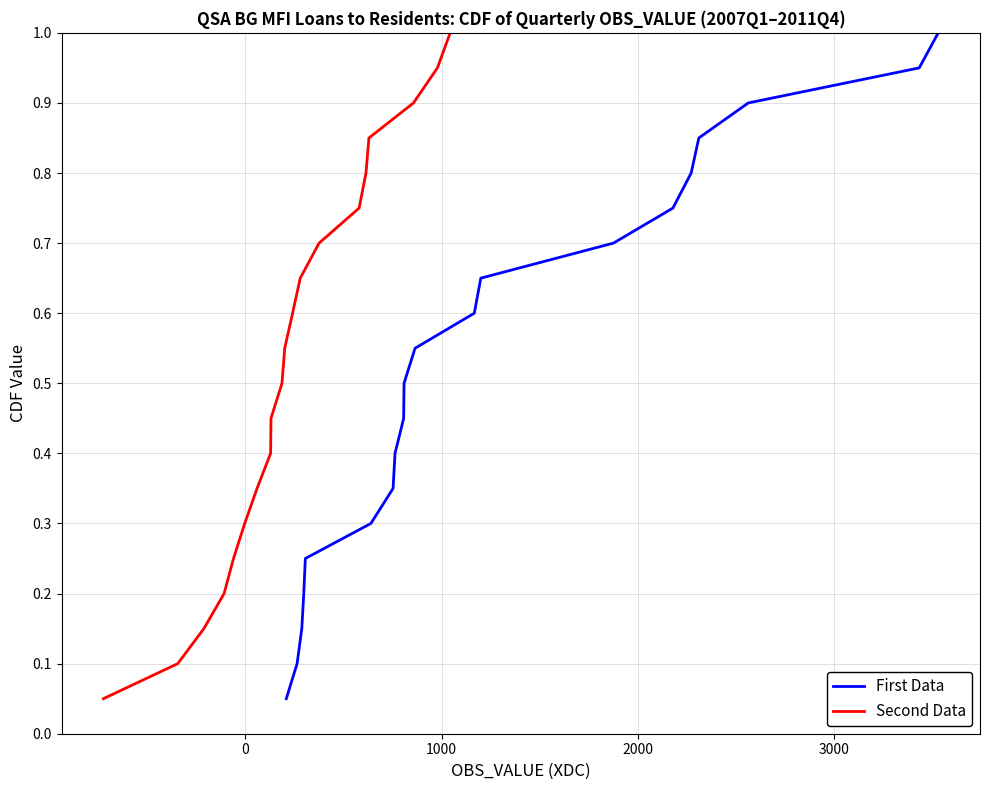

True or false: First Data and Second Data cross at least once.

False